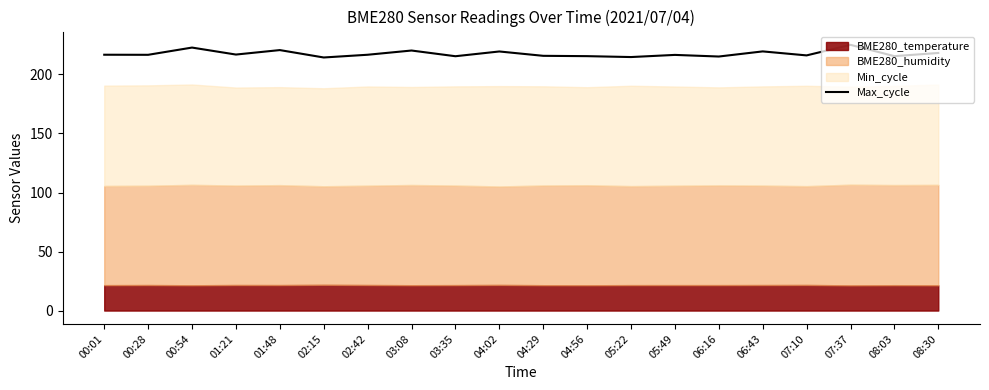

How many categories are shown in the chart?

20